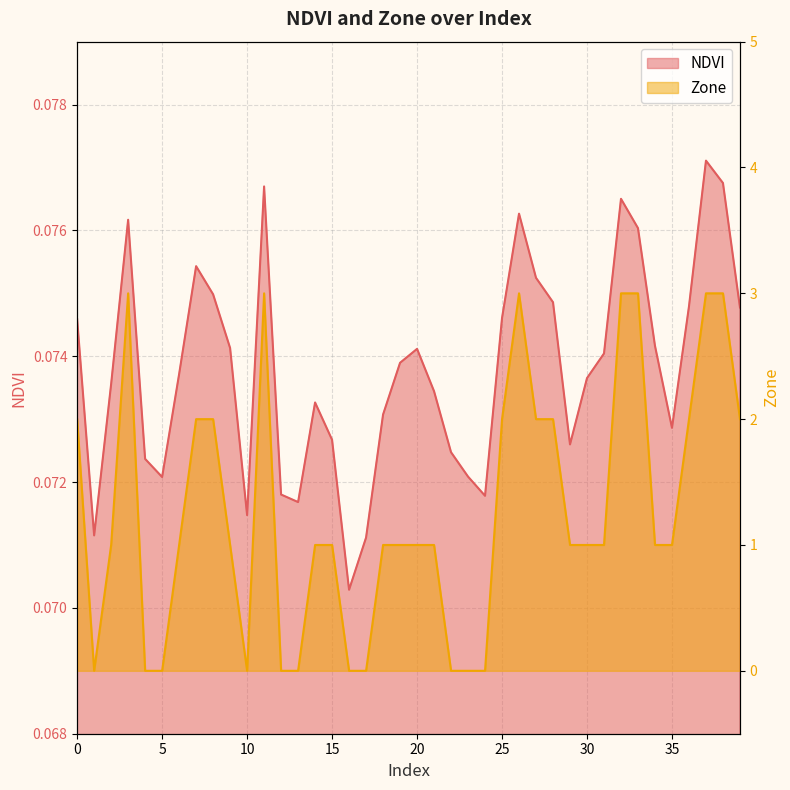

Which series has the largest range (max minus min)?

Zone